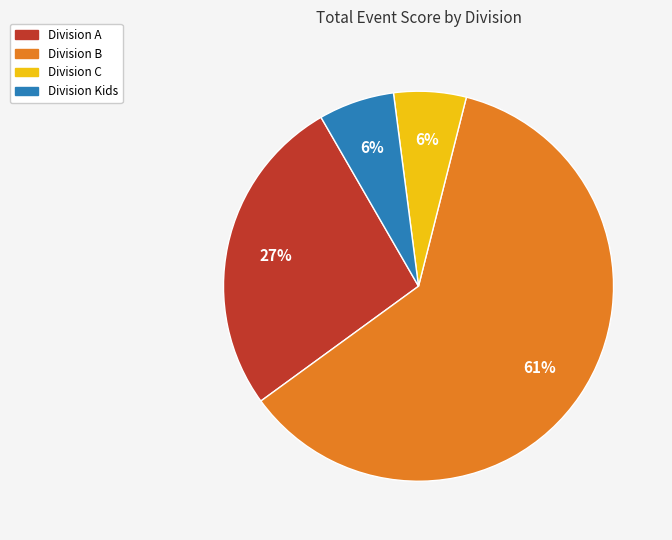

How many segments does this pie chart have?

4